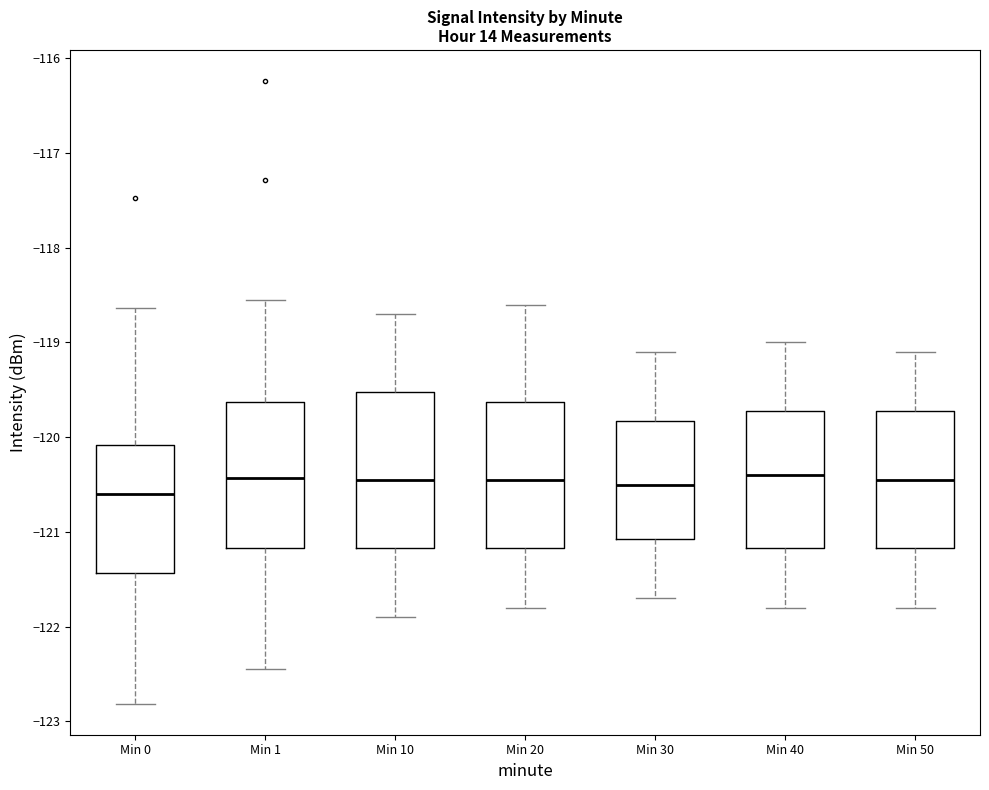

Reading left to right, read every box against the y-axis: the position of its median line, the range the box covers, and the ends of its whiskers. The values are not printed on the chart, so give them approximately, as read against the axis.

Min 0: median -120.6, box -121.4 to -120.1, whiskers -122.8 to -118.6
Min 1: median -120.4, box -121.2 to -119.6, whiskers -122.4 to -118.6
Min 10: median -120.4, box -121.2 to -119.5, whiskers -121.9 to -118.7
Min 20: median -120.4, box -121.2 to -119.6, whiskers -121.8 to -118.6
Min 30: median -120.5, box -121.1 to -119.8, whiskers -121.7 to -119.1
Min 40: median -120.4, box -121.2 to -119.7, whiskers -121.8 to -119.0
Min 50: median -120.4, box -121.2 to -119.7, whiskers -121.8 to -119.1